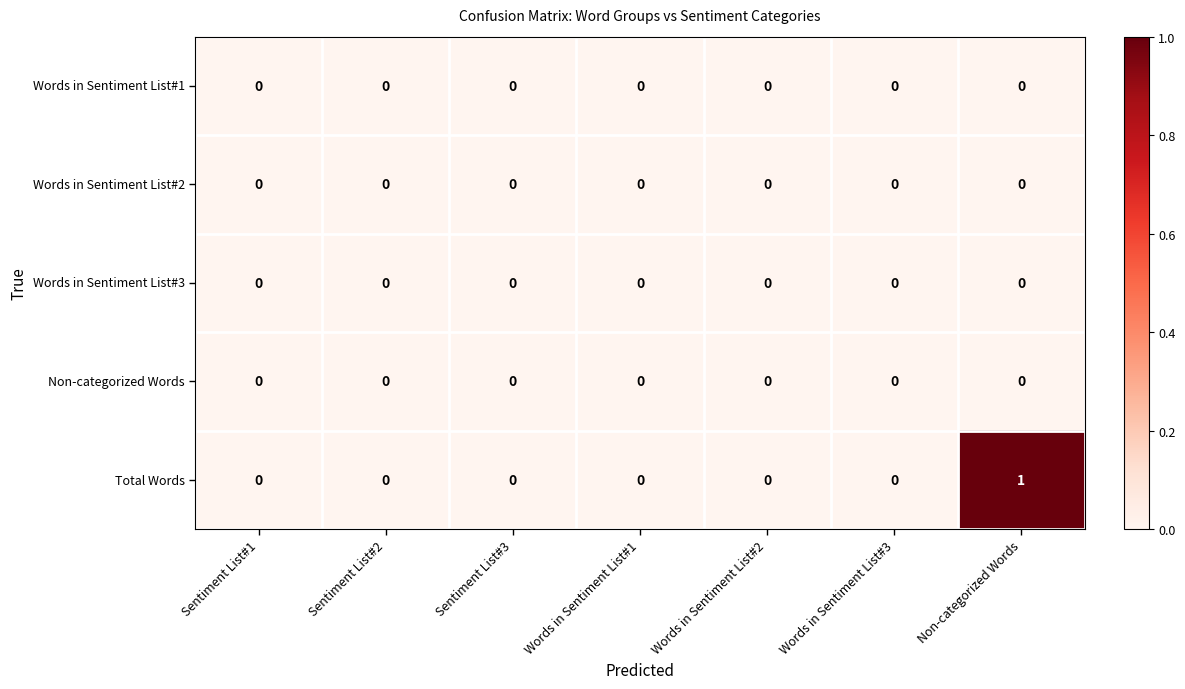

Which series has the widest spread of values?

Total Words